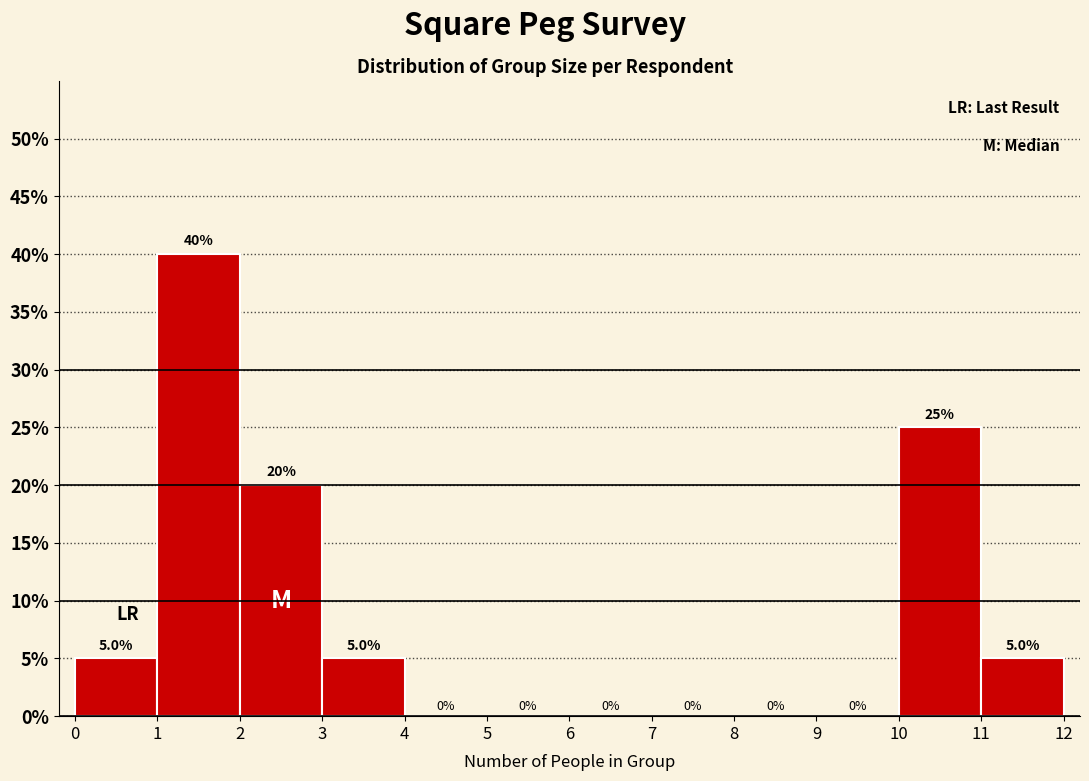

Reading left to right, transcribe this chart: for each bar, give the range it covers on the x-axis and its height.

0 to 1: 5.0
1 to 2: 40.0
2 to 3: 20.0
3 to 4: 5.0
4 to 5: 0.0
5 to 6: 0.0
6 to 7: 0.0
7 to 8: 0.0
8 to 9: 0.0
9 to 10: 0.0
10 to 11: 25.0
11 to 12: 5.0